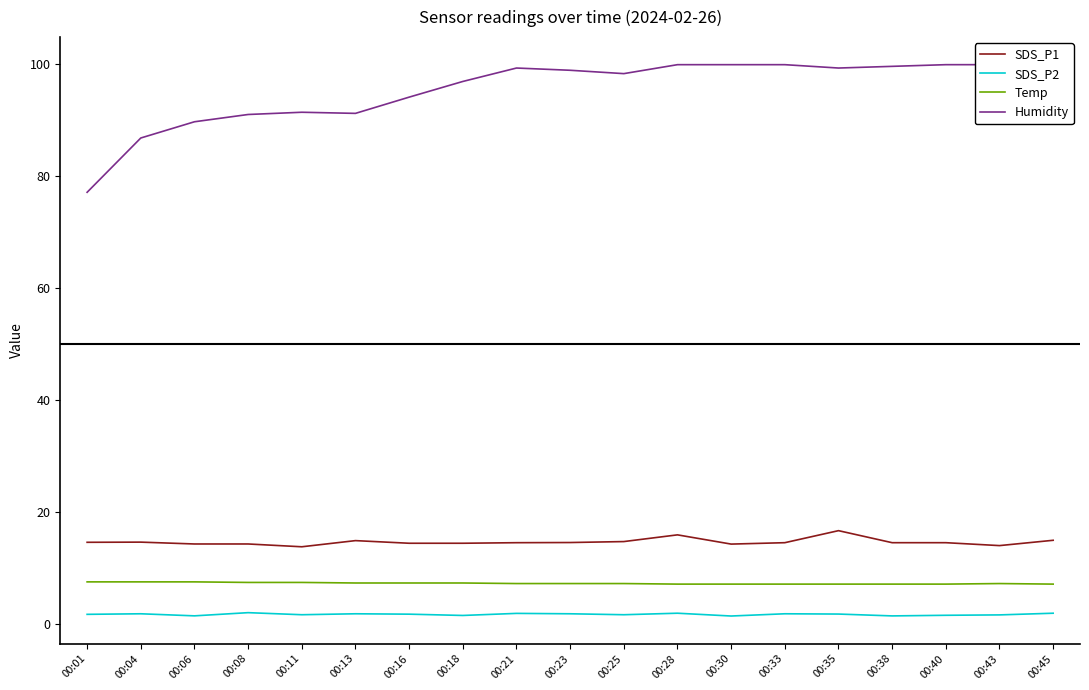

What is the total value across all series at 00:40?

123.0